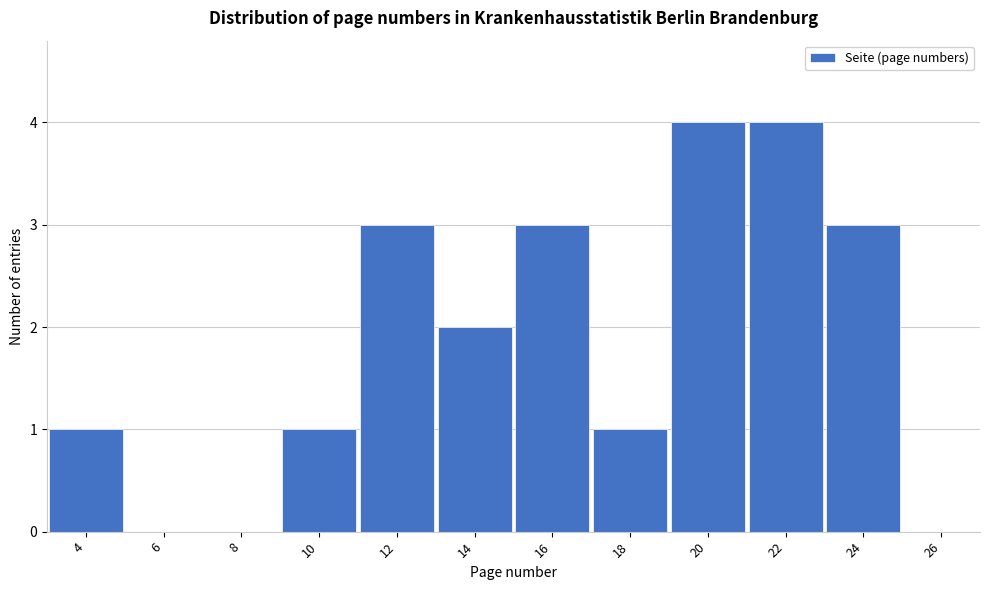

Reading left to right, transcribe all the data shown in this chart.

4=1	6=0	8=0	10=1	12=3	14=2	16=3	18=1	20=4	22=4	24=3	26=0